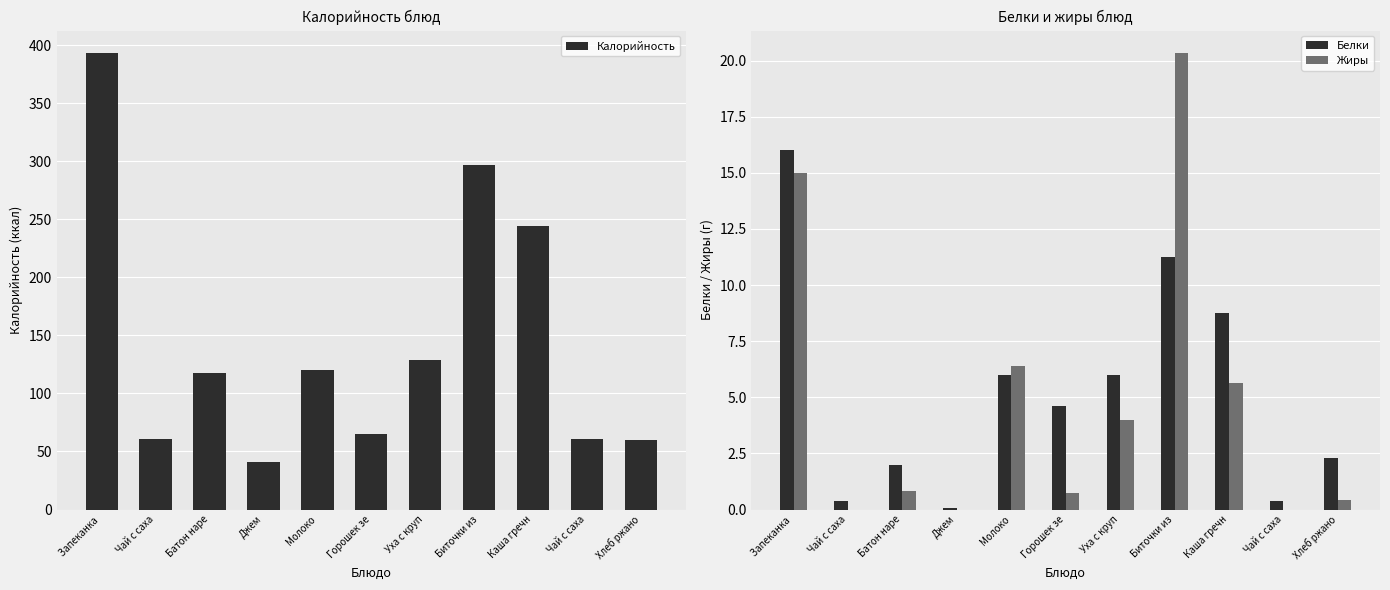

Reading left to right, what are all the values shown in this chart?

Калорийность: Запеканка =393.0	Чай с саха=60.7	Батон наре=118.0	Джем=41.0	Молоко=120.0	Горошек зе=65.0	Уха с круп=129.0	Биточки из=297.0	Каша гречн=244.3	Чай с саха=60.7	Хлеб ржано=60.0
Белки: Запеканка =16.0	Чай с саха=0.4	Батон наре=2.0	Джем=0.1	Молоко=6.0	Горошек зе=4.6	Уха с круп=6.0	Биточки из=11.3	Каша гречн=8.8	Чай с саха=0.4	Хлеб ржано=2.3
Жиры: Запеканка =15.0	Чай с саха=0.0	Батон наре=0.8	Джем=0.0	Молоко=6.4	Горошек зе=0.7	Уха с круп=4.0	Биточки из=20.3	Каша гречн=5.6	Чай с саха=0.0	Хлеб ржано=0.4